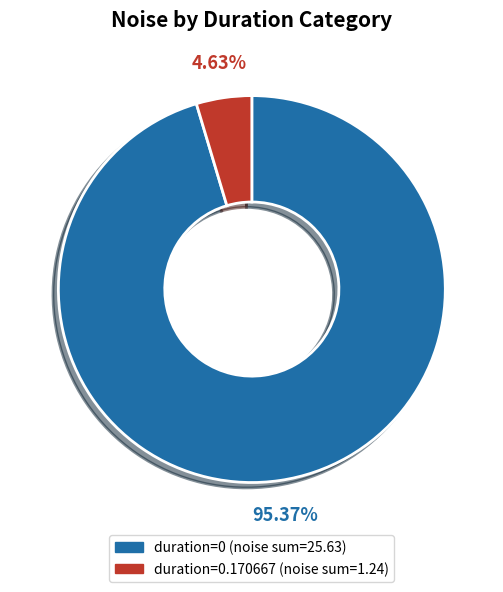

Count the number of slices in the pie.

2